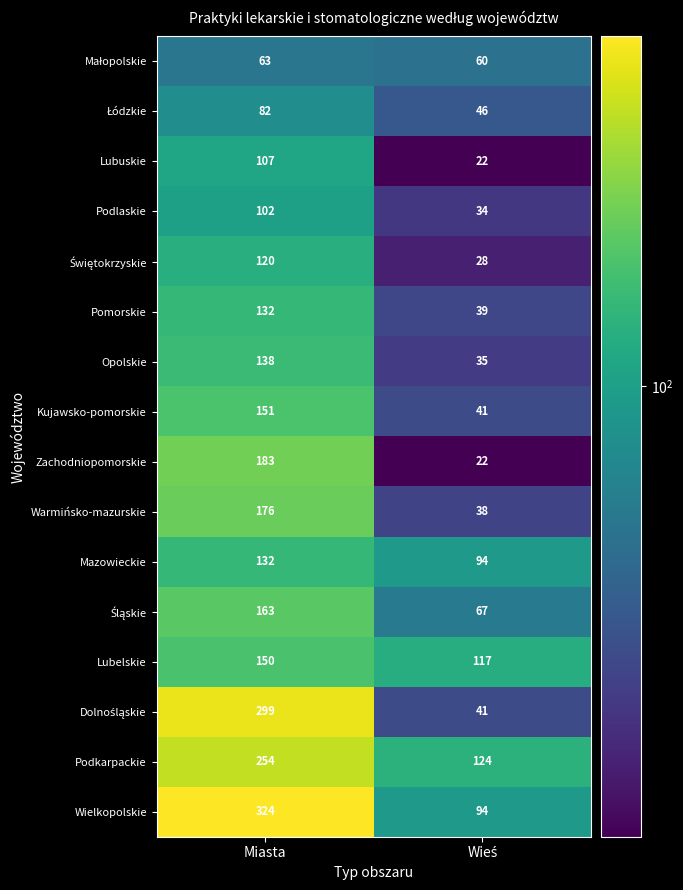

Count the number of categories in the chart.

2